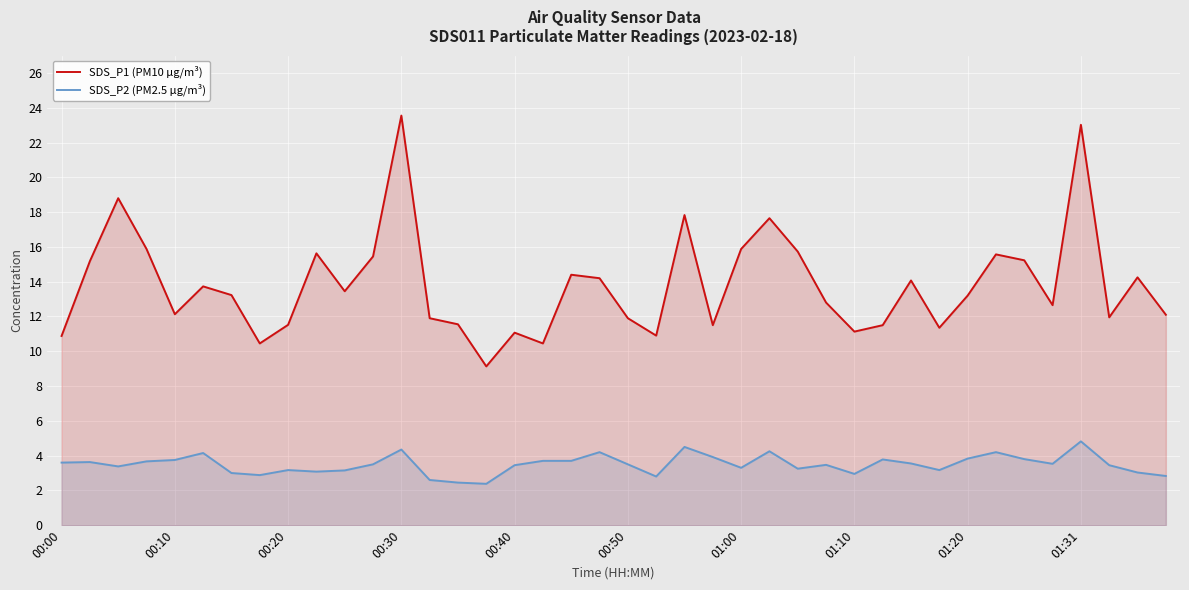

Which series has the largest total across all categories?

SDS_P1 (PM10 µg/m³)